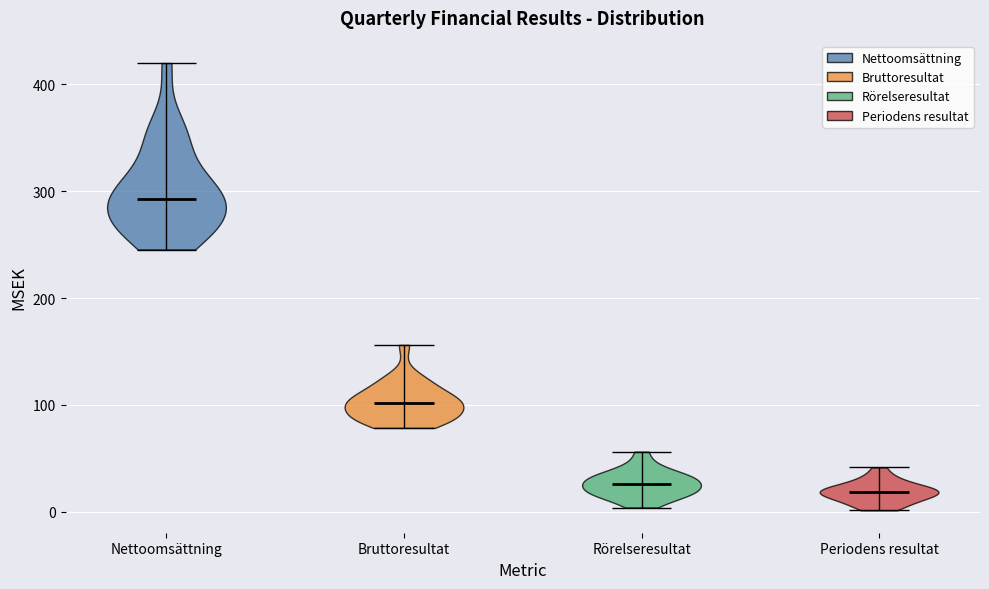

What is the lowest point the violin for Periodens resultat reaches on the y-axis? The values are not printed on the chart, so give them approximately, as read against the axis.

0